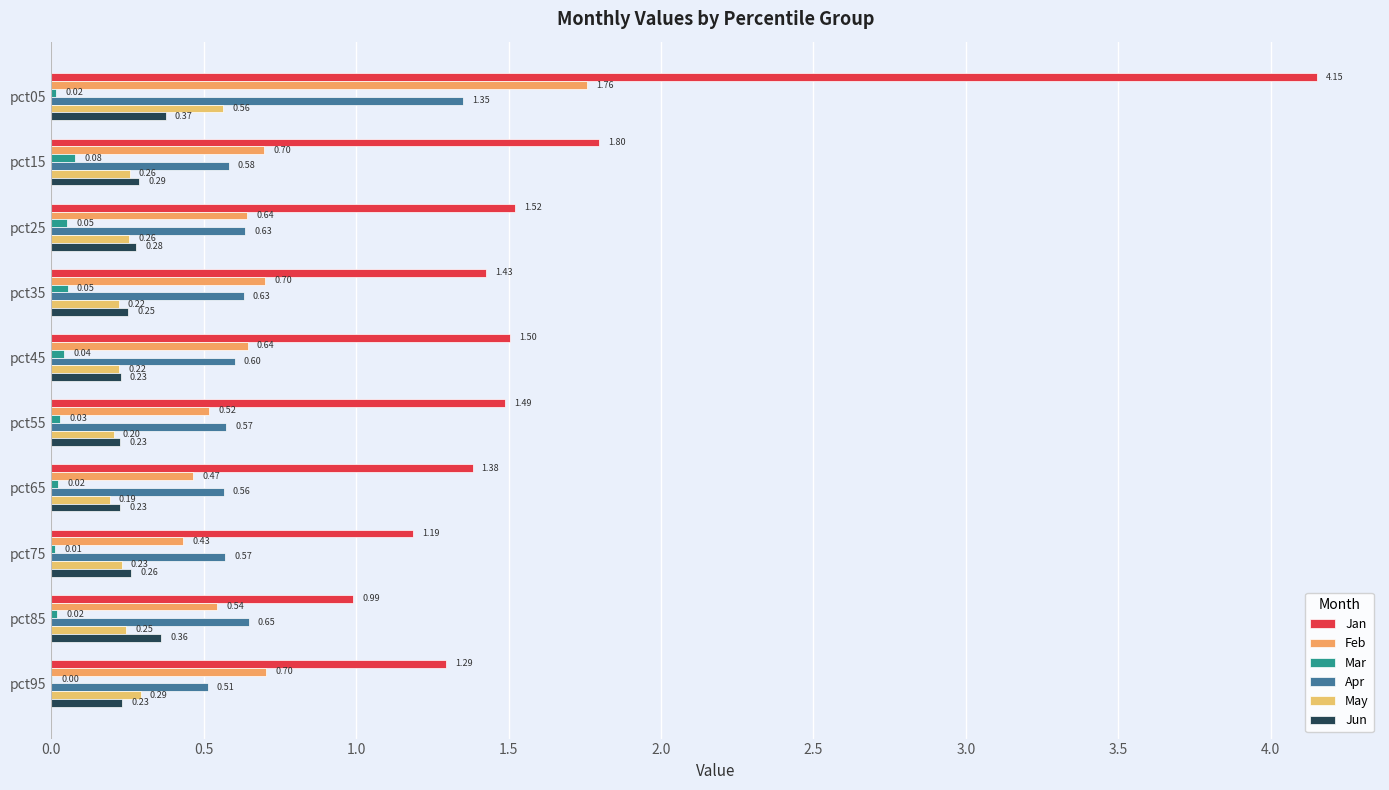

How many distinct data groups are displayed?

6